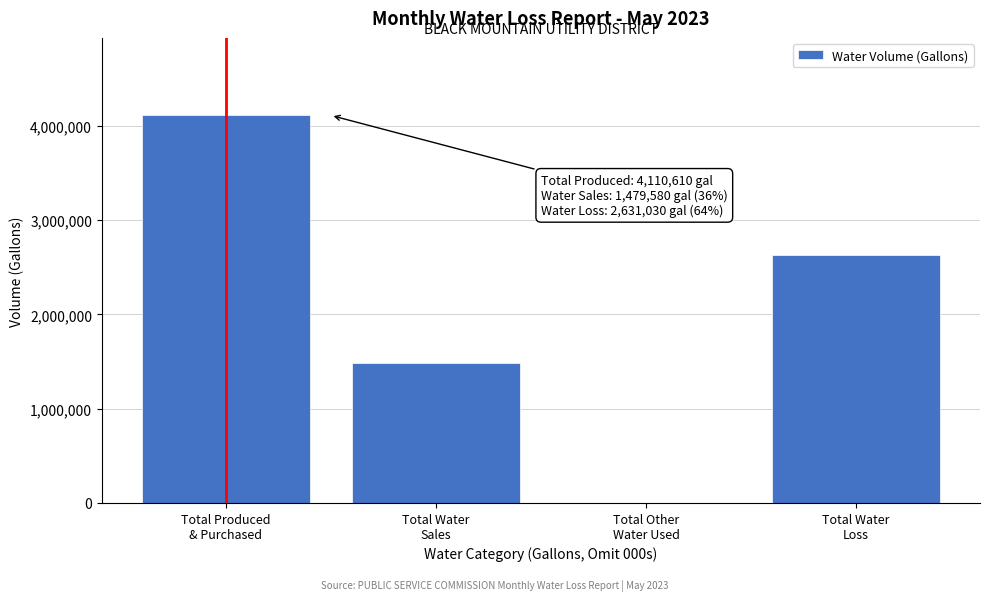

What is the greatest value displayed?

4110610